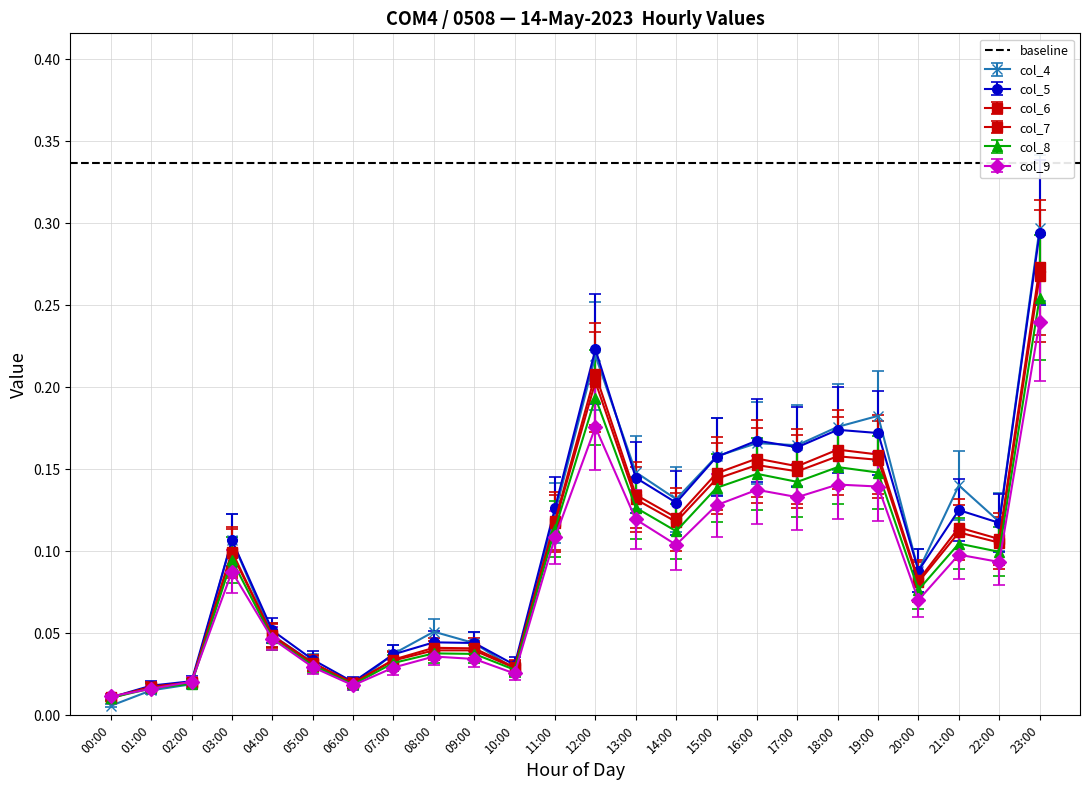

List the labels in order of col_9 value, largest first.

23:00, 12:00, 18:00, 19:00, 16:00, 17:00, 15:00, 13:00, 11:00, 14:00, 21:00, 22:00, 03:00, 20:00, 04:00, 08:00, 09:00, 05:00, 07:00, 10:00, 02:00, 06:00, 01:00, 00:00